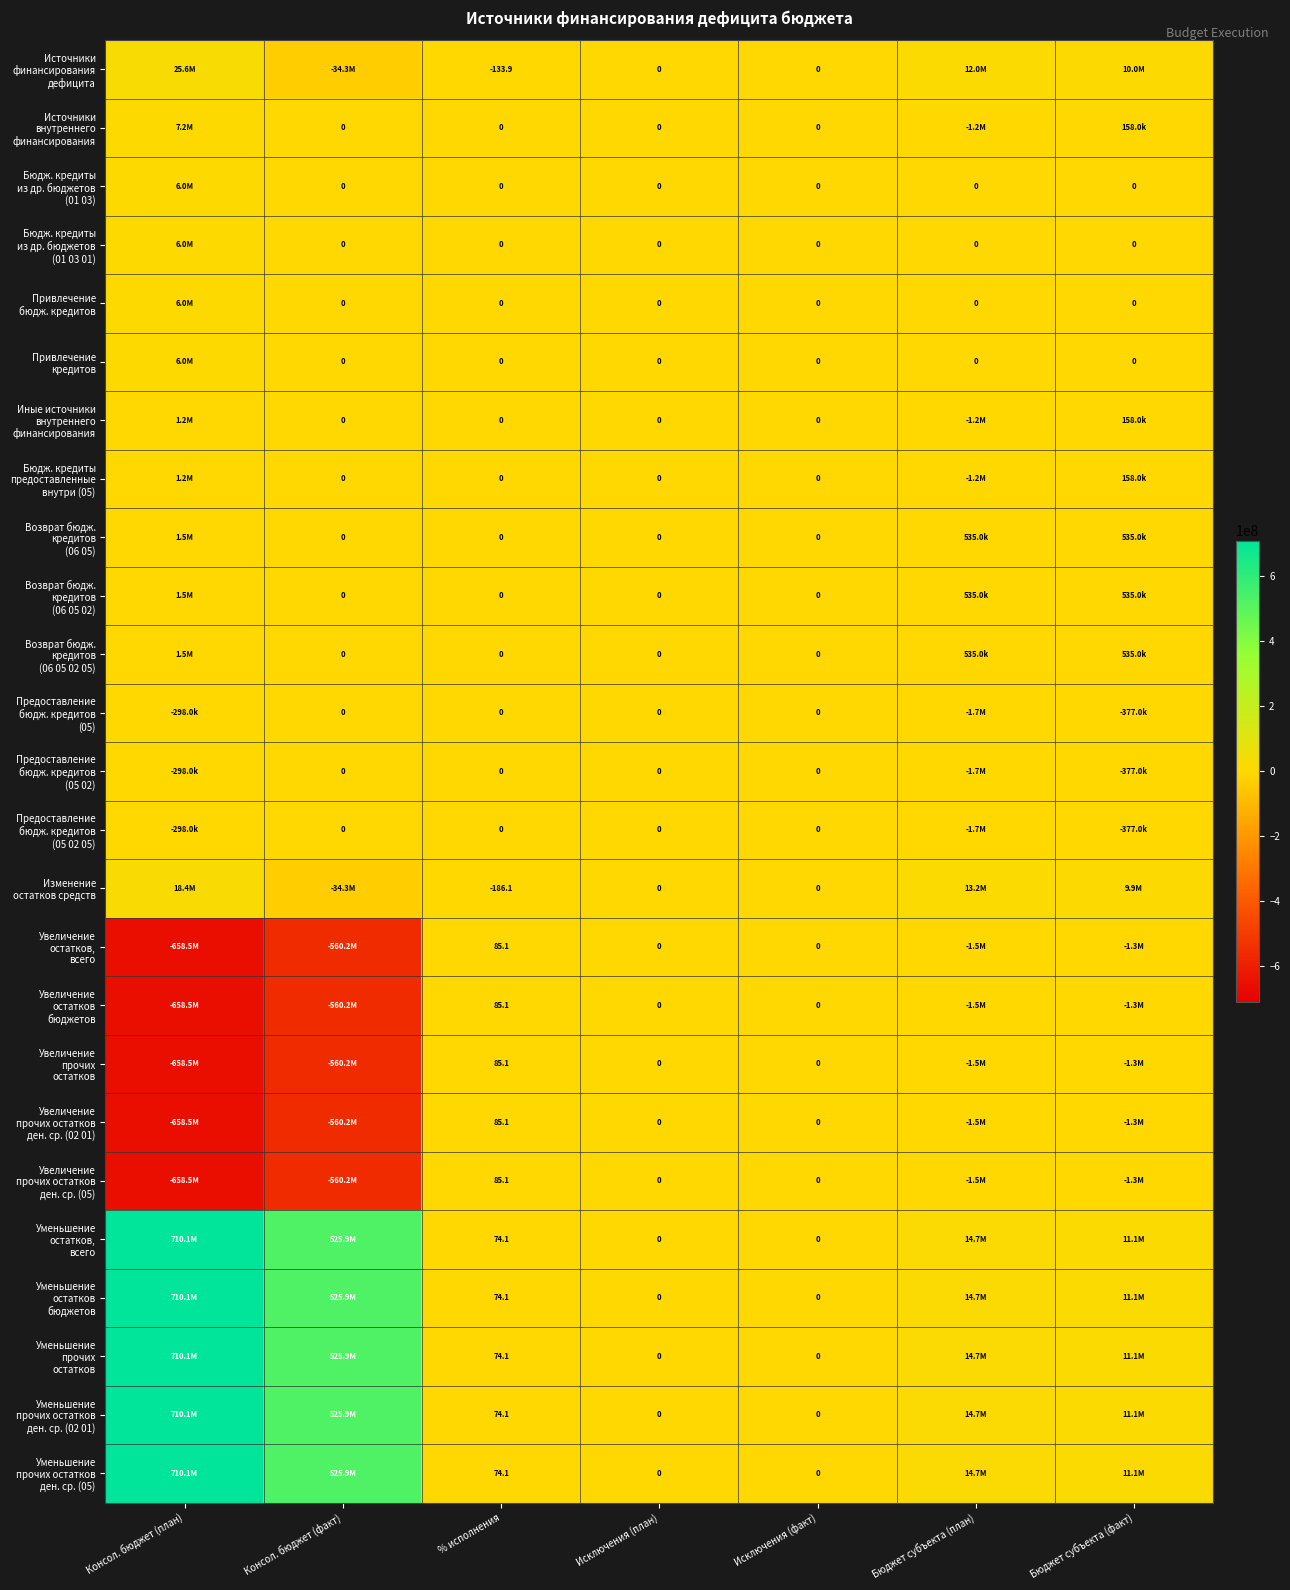

What is the total value across all series at Бюджет субъекта (факт)?

70173850.2